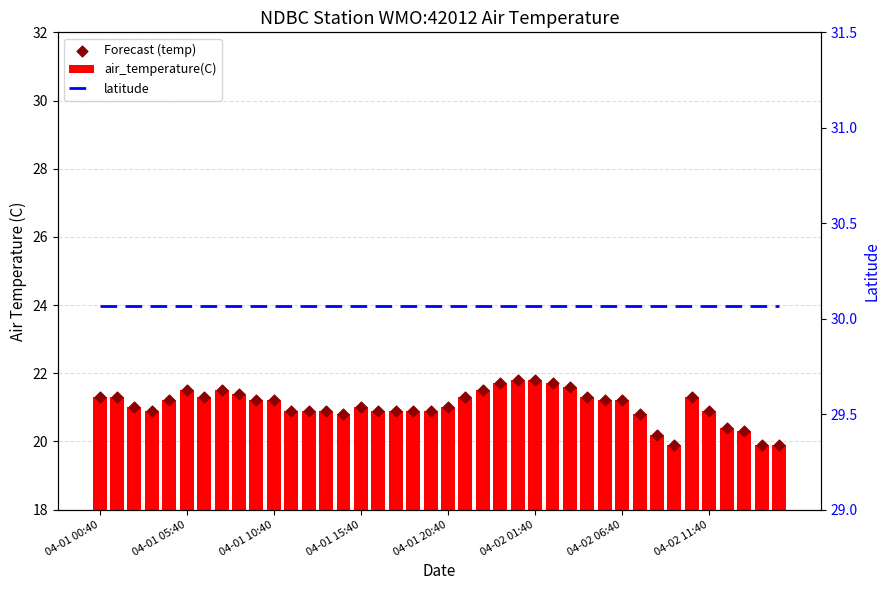

What is the total value across all series at 04-02 06:40?

72.7